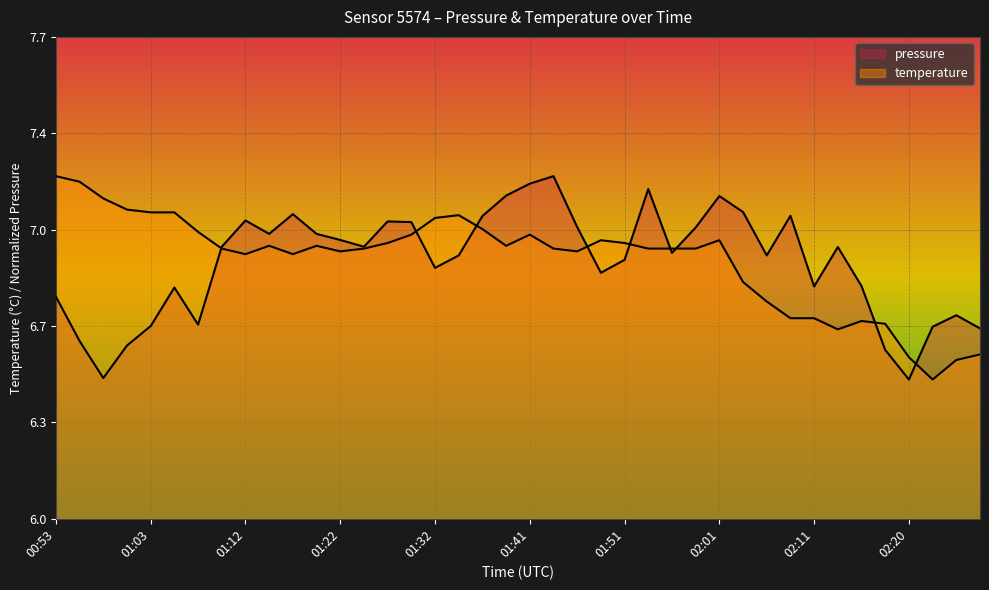

At which category is the sum across all series the highest?

01:41